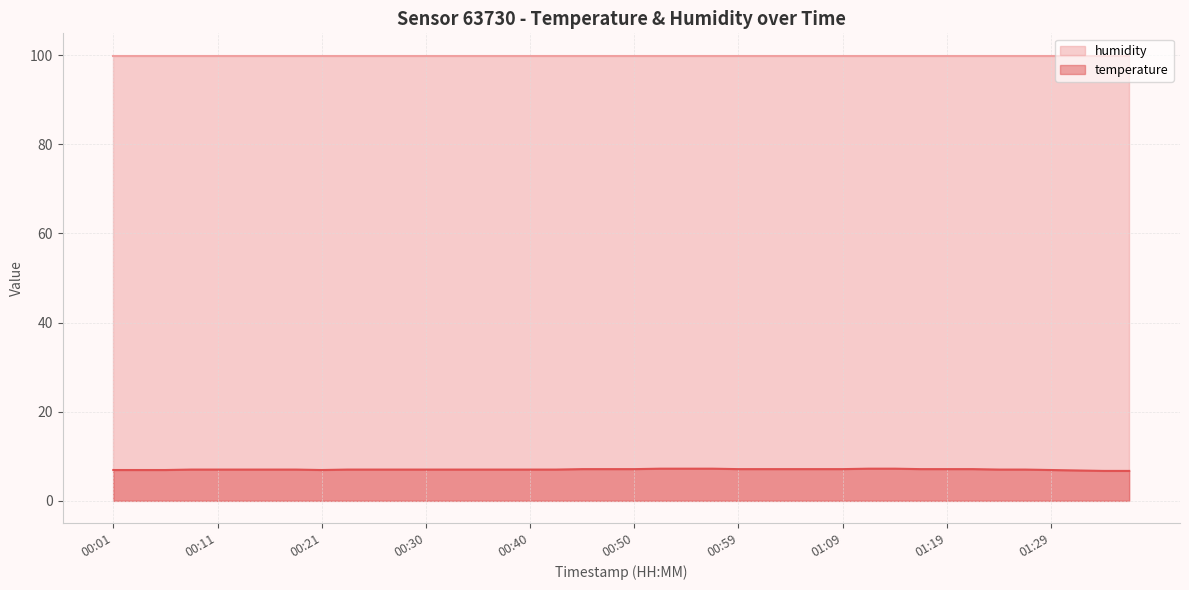

Does the chart have visible grid lines?

Yes